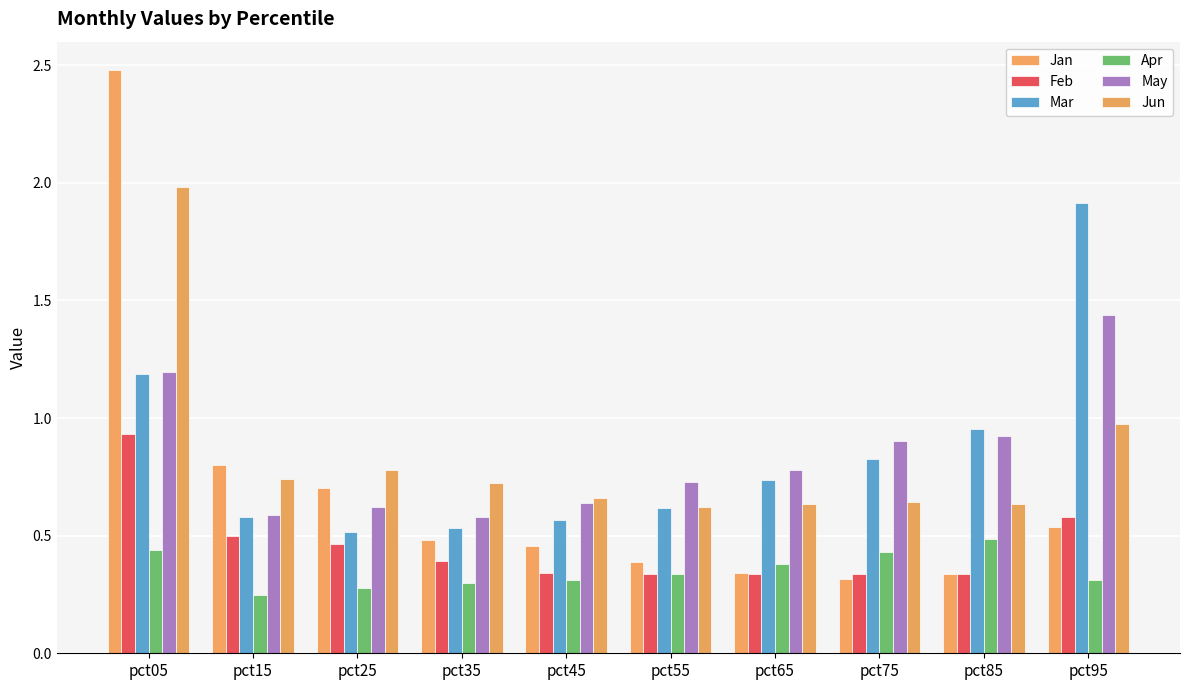

How many bars are there in each group?

6